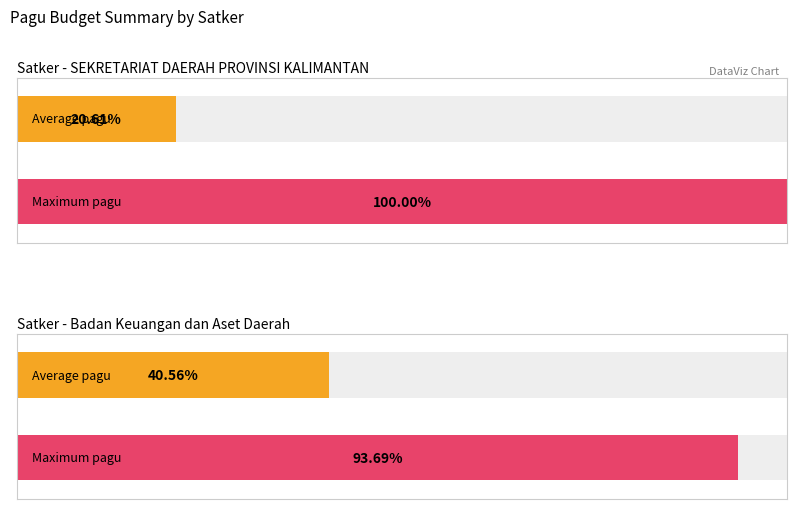

Count the number of data series in this chart.

2